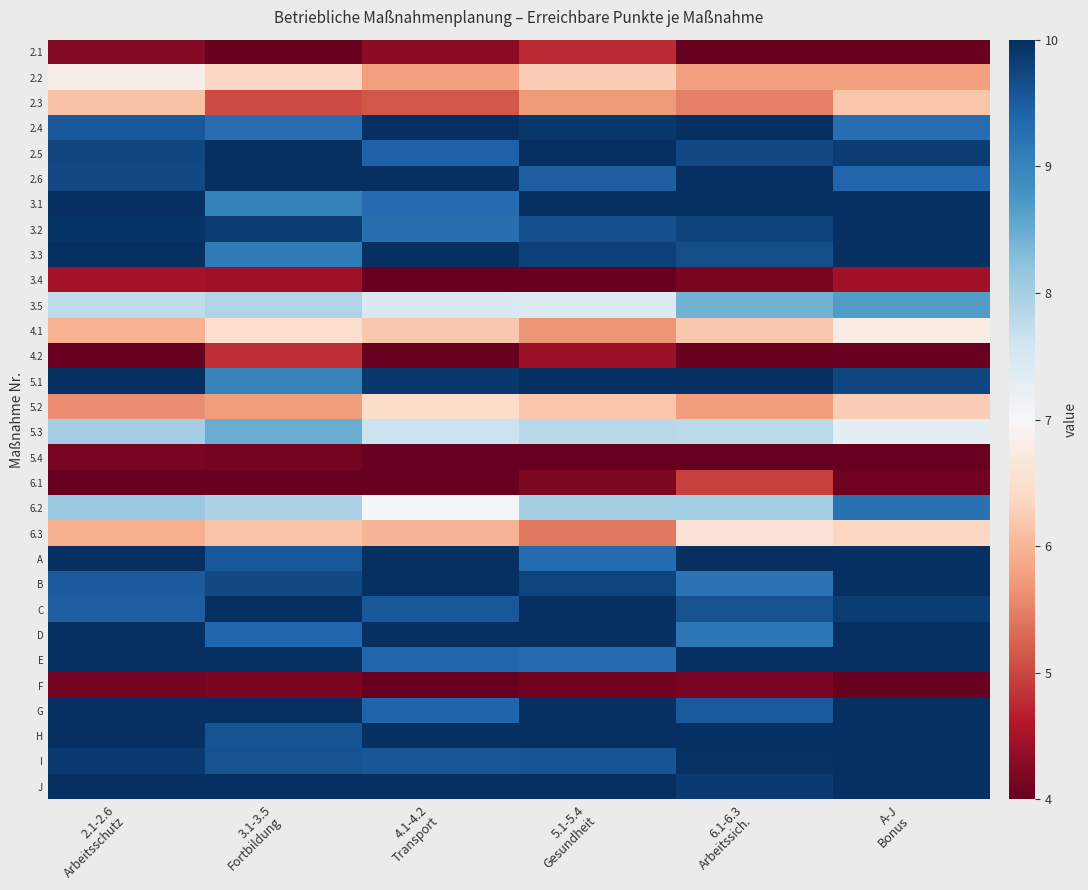

What is the total value across all series at 5.1-5.4
Gesundheit?

234.7